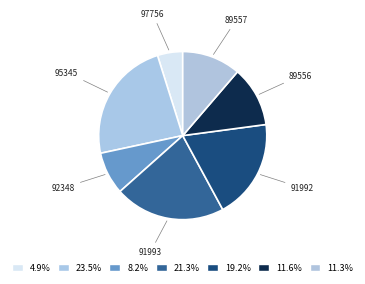

What is the ratio of the value at 89556 to the value at 95345?

0.5